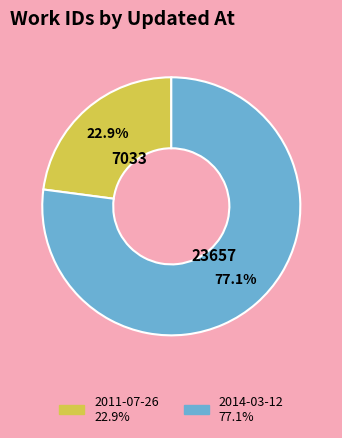

How many slices are in this pie chart?

2